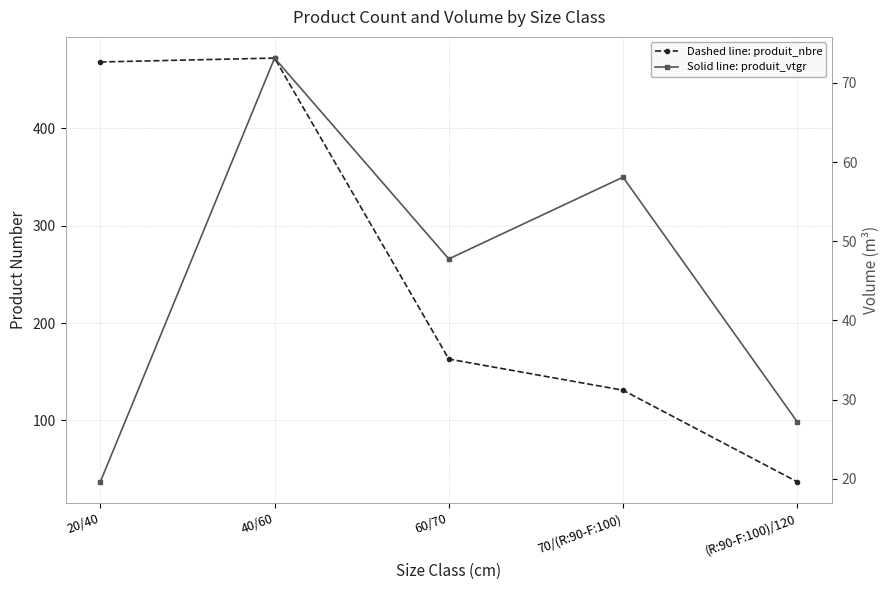

Rank the series by their average value, from highest to lowest.

produit_nbre, produit_vtgr